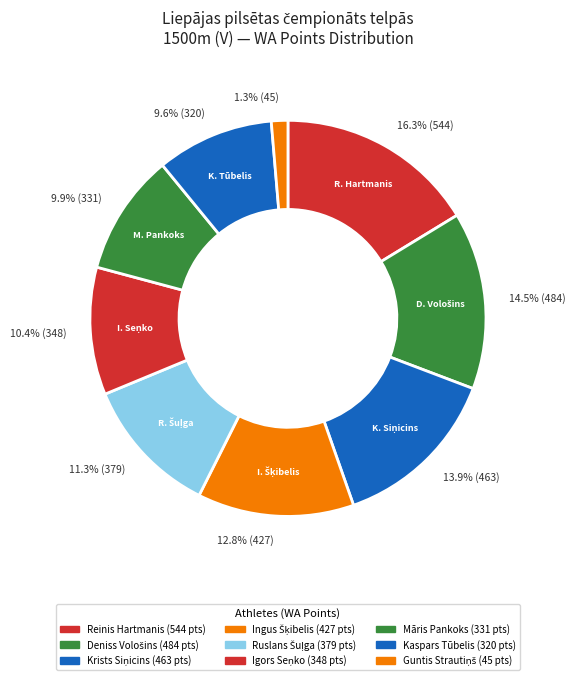

How many slices are in this pie chart?

9